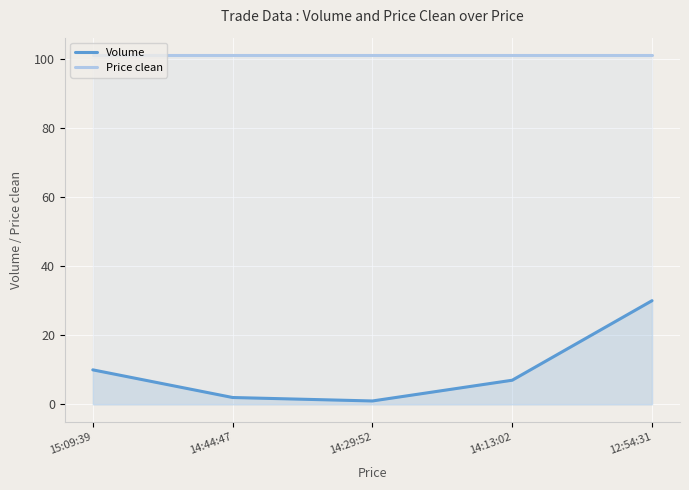

Between 14:29:52 and 14:13:02, which is larger?

14:13:02